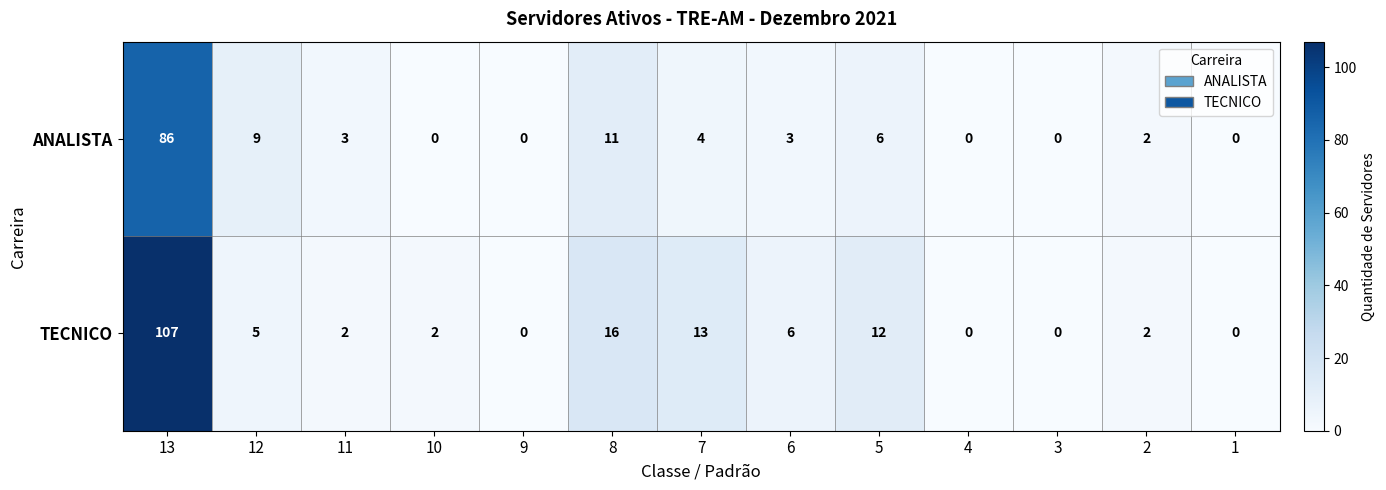

The value of ANALISTA at 9 is 0. True or false?

True